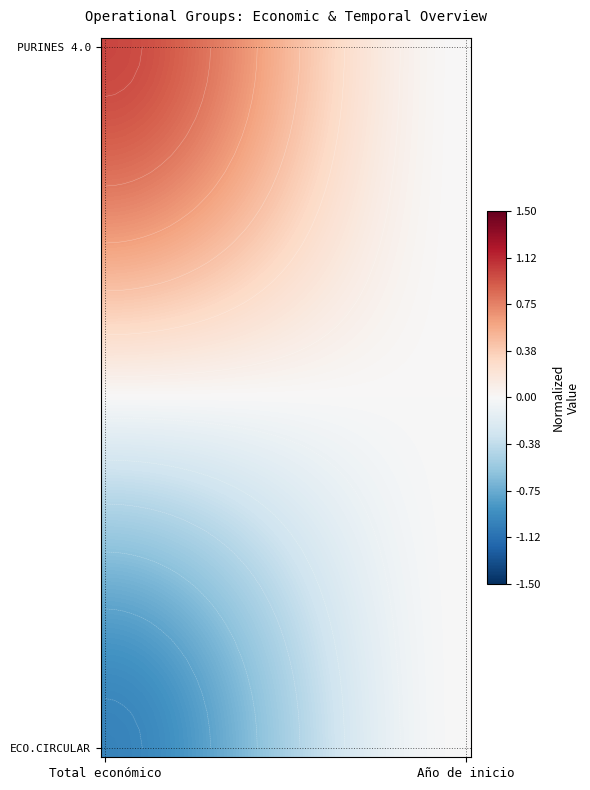

Count the number of data series in this chart.

40